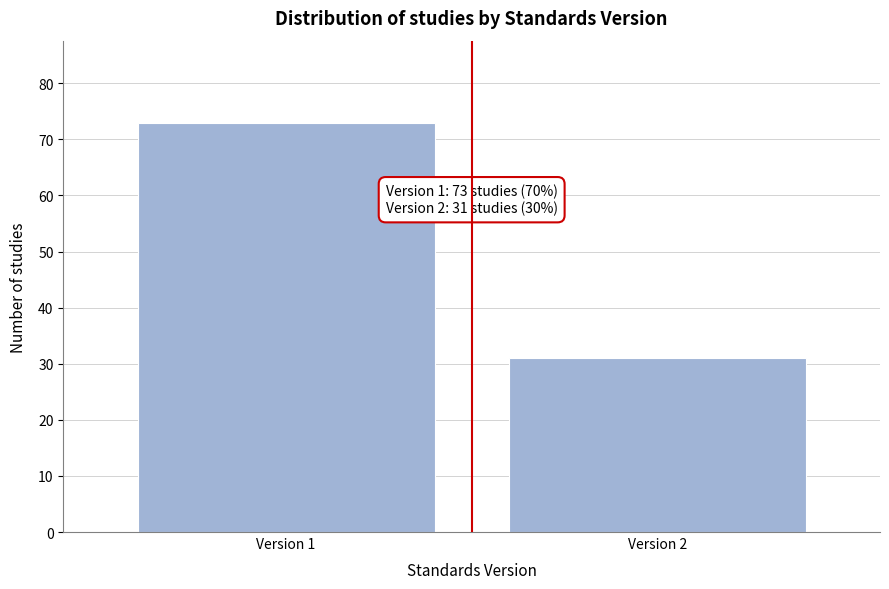

Reading left to right, transcribe all the data shown in this chart.

Version 1=73	Version 2=31